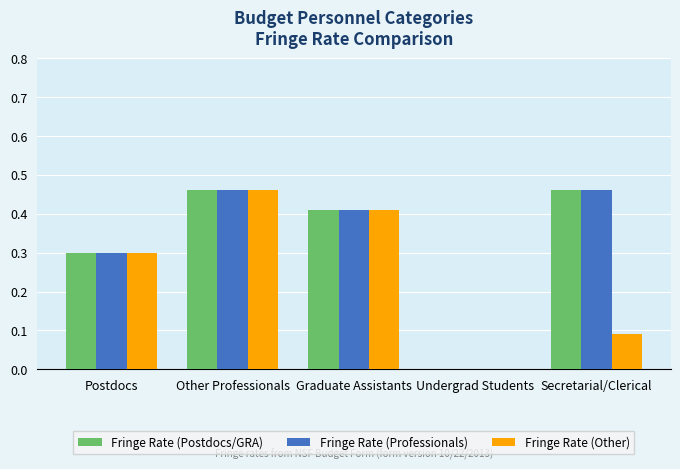

How many values in Fringe Rate (Other) are above zero?

4